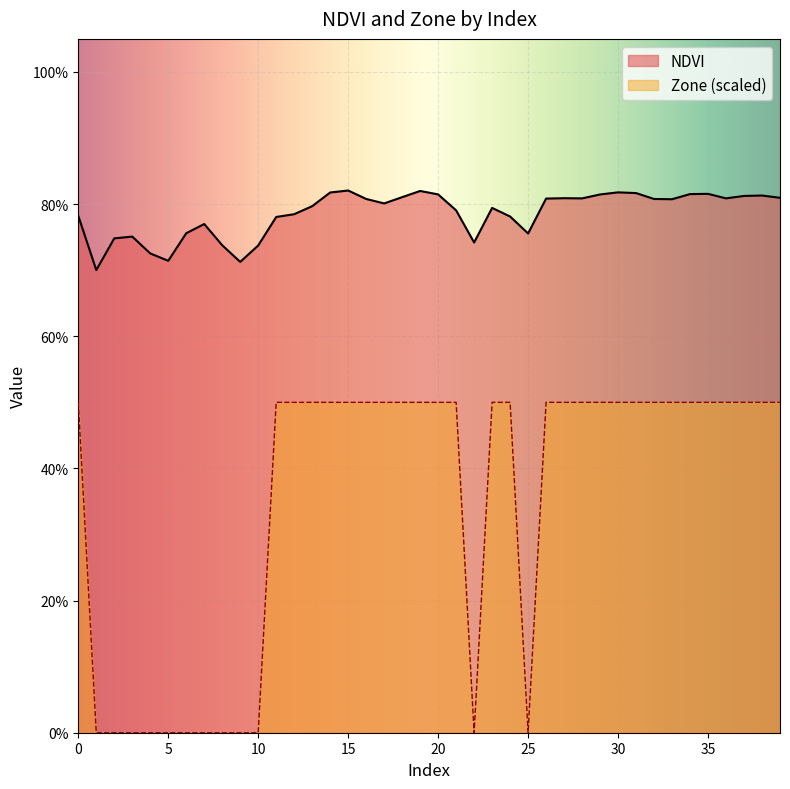

True or false: NDVI has a value of 0.8 at 7.

True